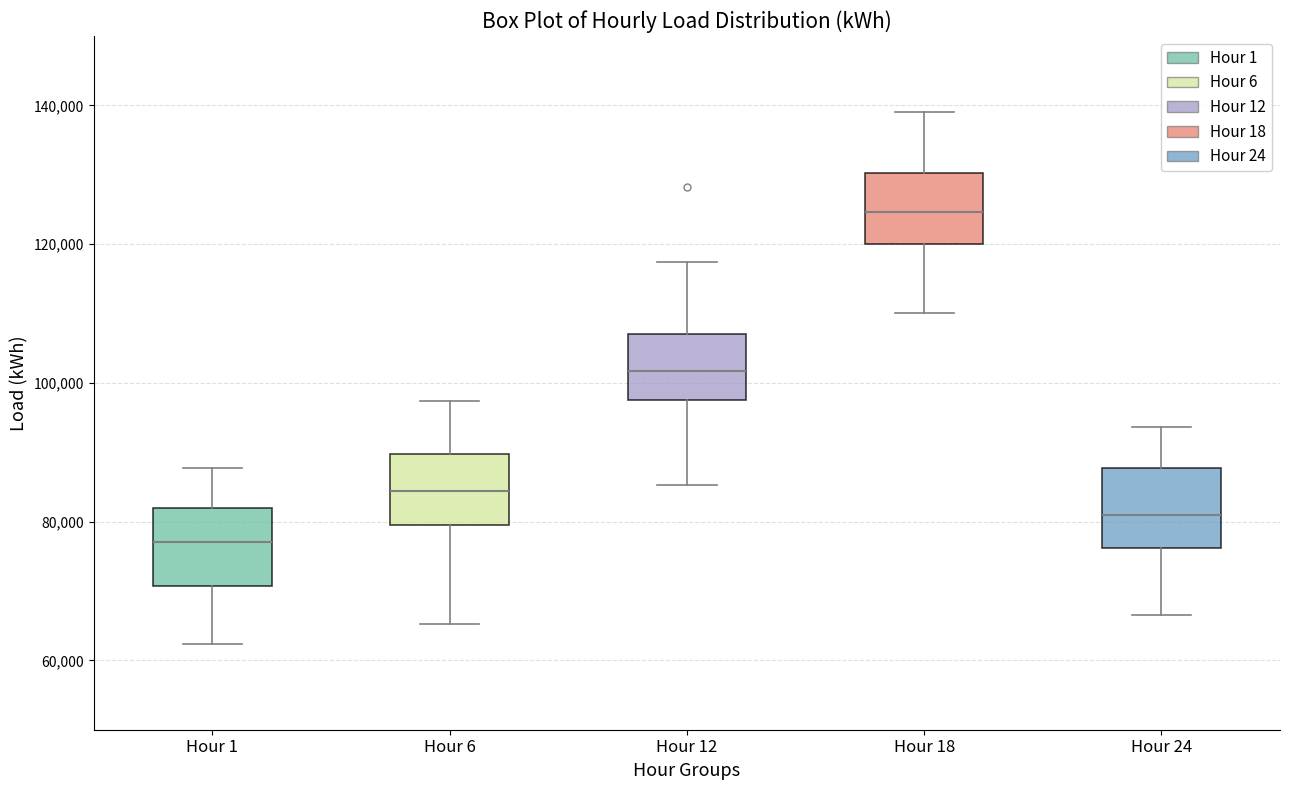

Reading left to right, read every box against the y-axis: the position of its median line, the range the box covers, and the ends of its whiskers. The values are not printed on the chart, so give them approximately, as read against the axis.

Hour 1: median 78000, box 70000 to 82000, whiskers 62000 to 88000
Hour 6: median 84000, box 80000 to 90000, whiskers 66000 to 98000
Hour 12: median 102000, box 98000 to 108000, whiskers 86000 to 118000
Hour 18: median 124000, box 120000 to 130000, whiskers 110000 to 140000
Hour 24: median 82000, box 76000 to 88000, whiskers 66000 to 94000